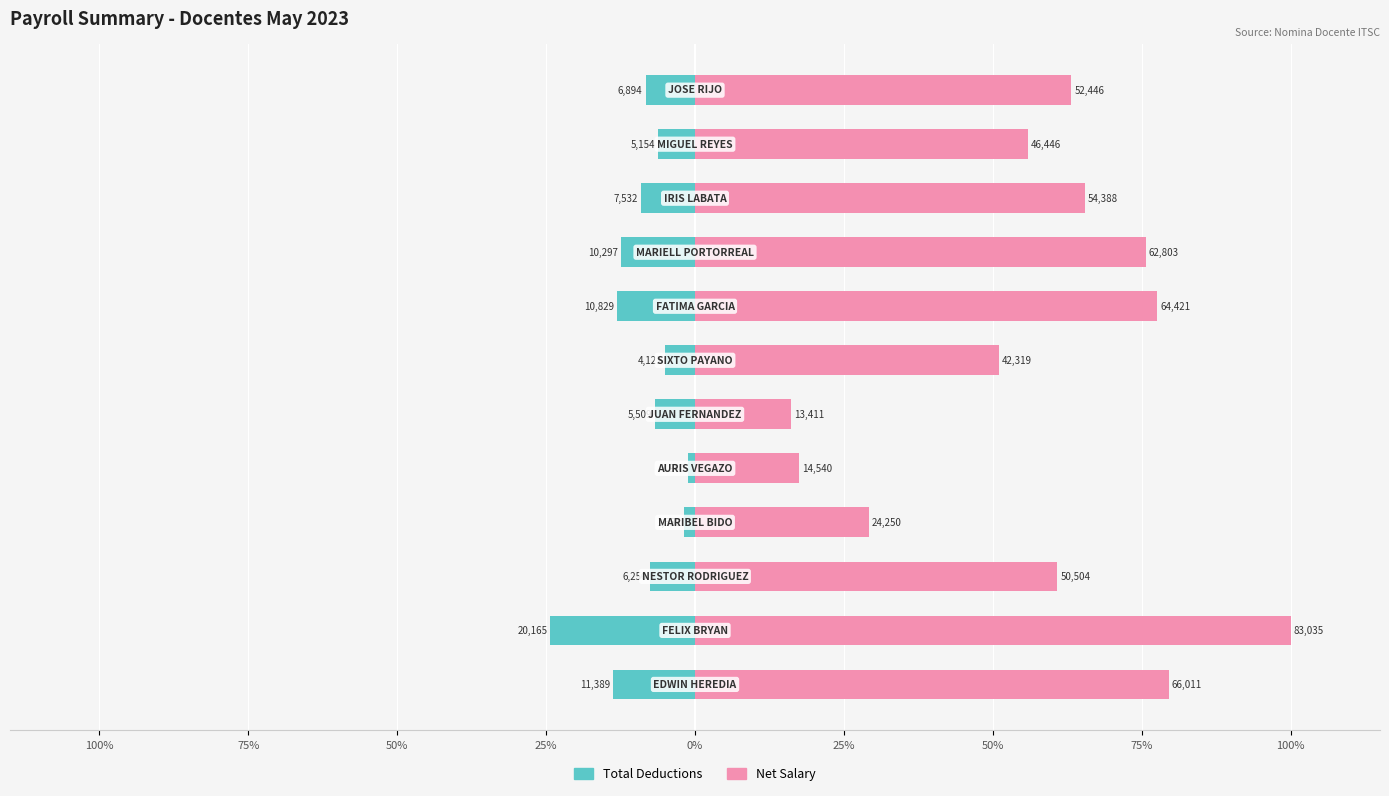

Rank the series by their maximum value, from lowest to highest.

Total Deductions, Net Salary